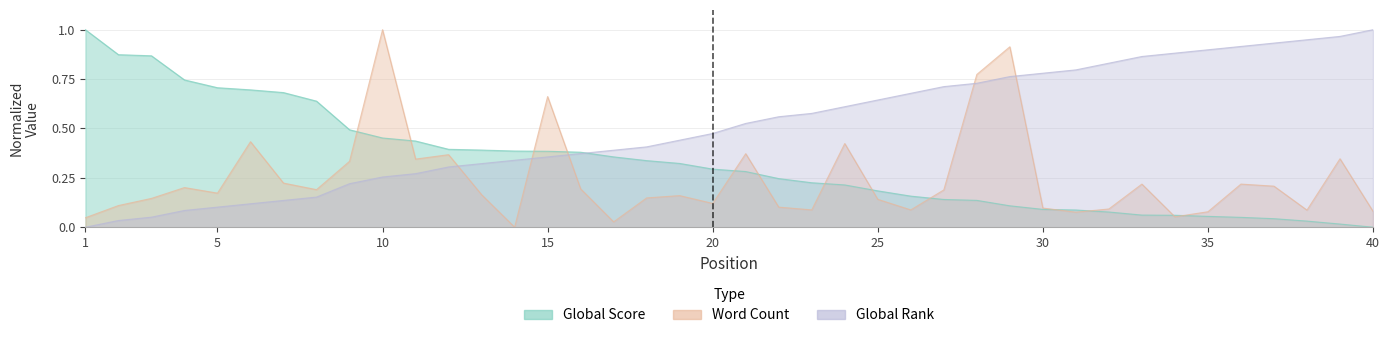

After their last crossing, which series has the higher values: Word Count or Global Rank?

Global Rank